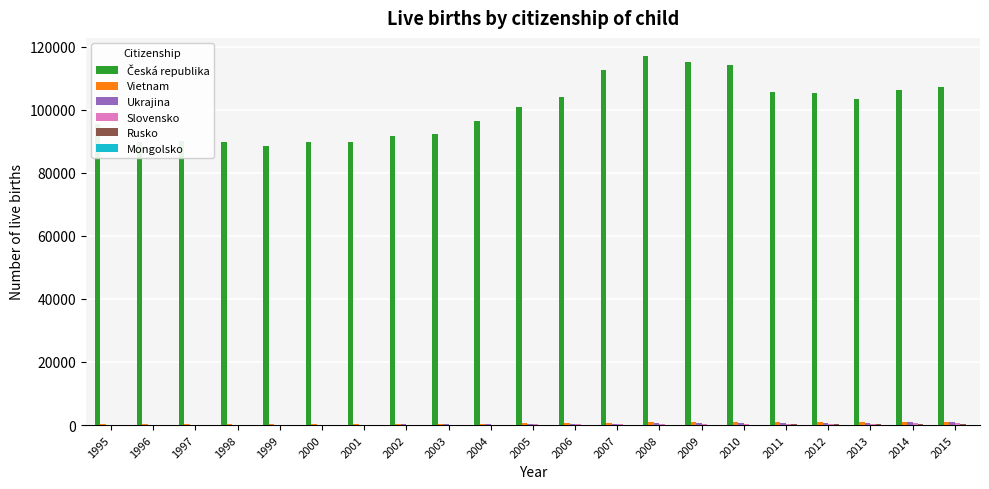

What is the greatest value displayed?

116904